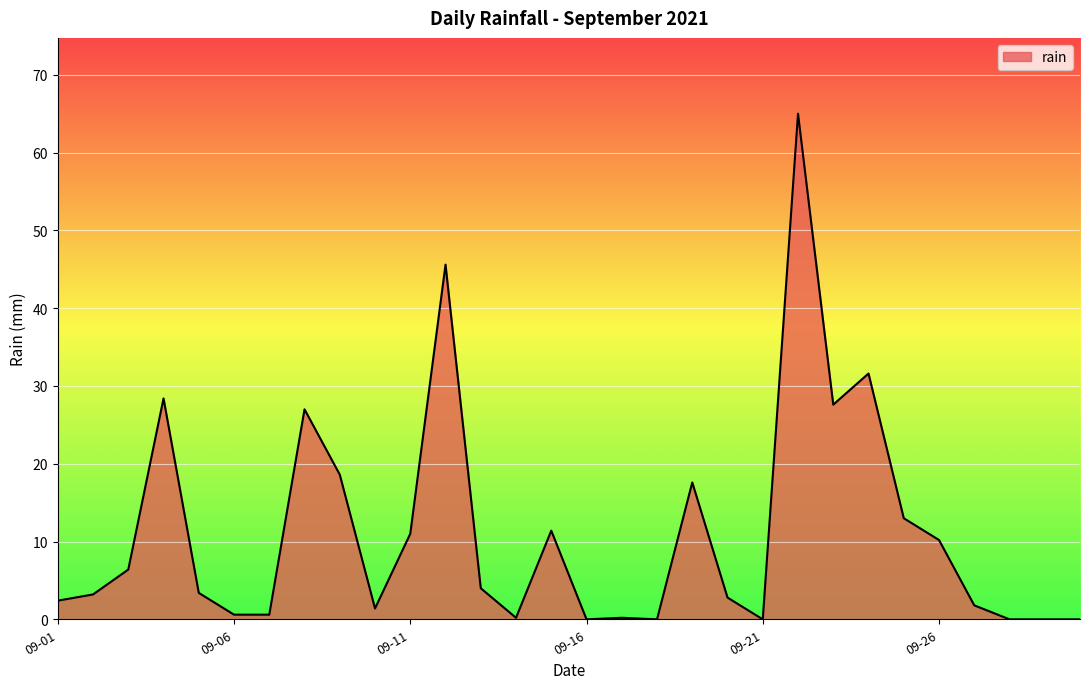

What is the difference between the maximum and minimum values?

65.0